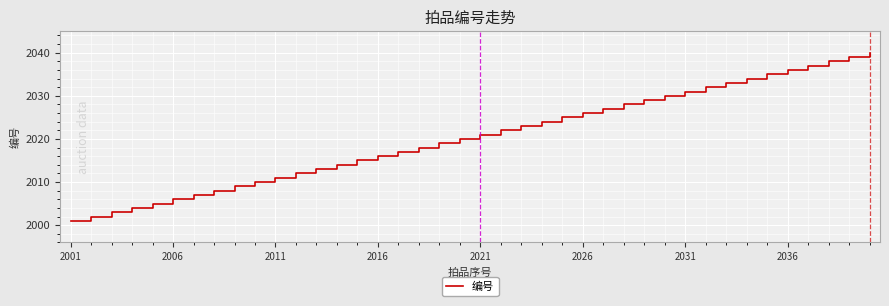

What is the difference between the maximum and minimum values?

39